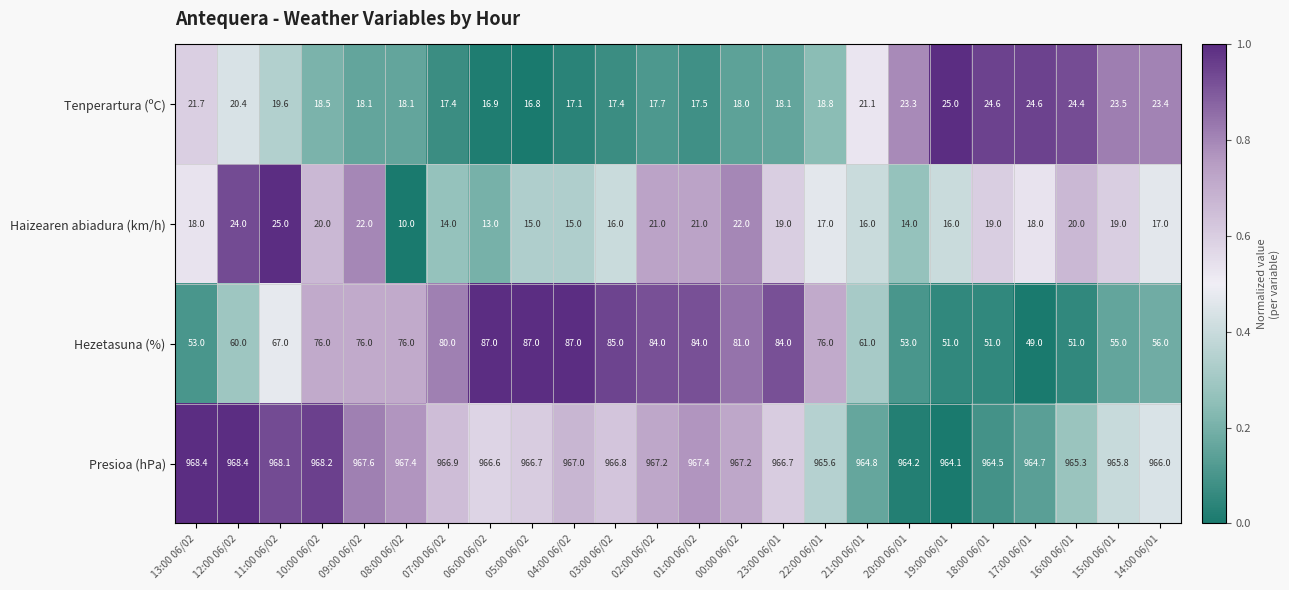

What is the total value across all series at 17:00 06/01?

1056.3